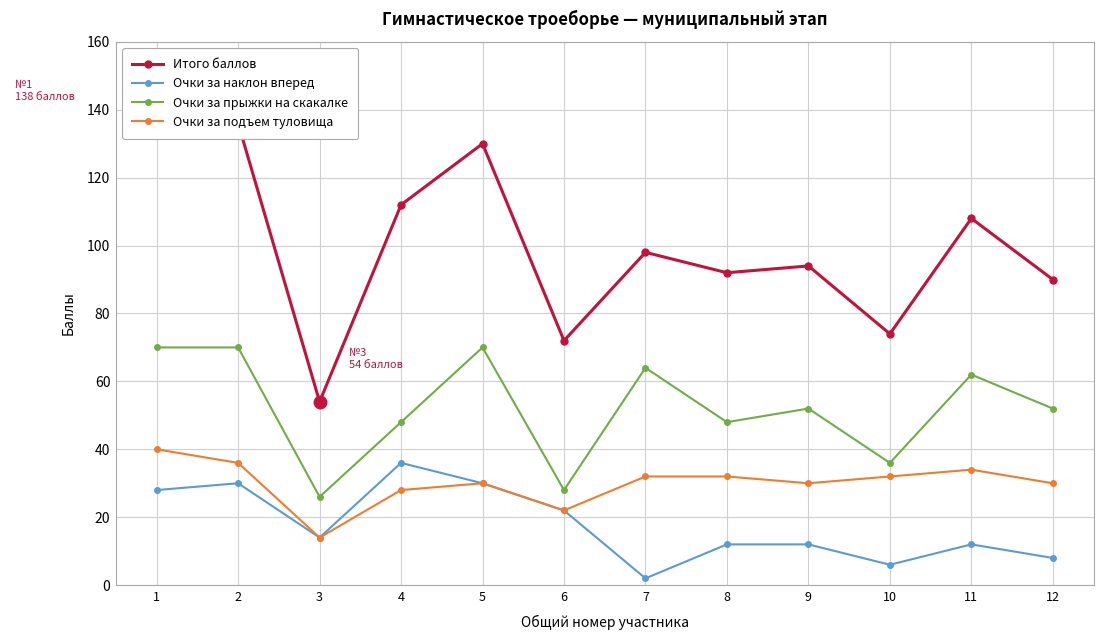

Is this an area chart (filled region under the line)?

No